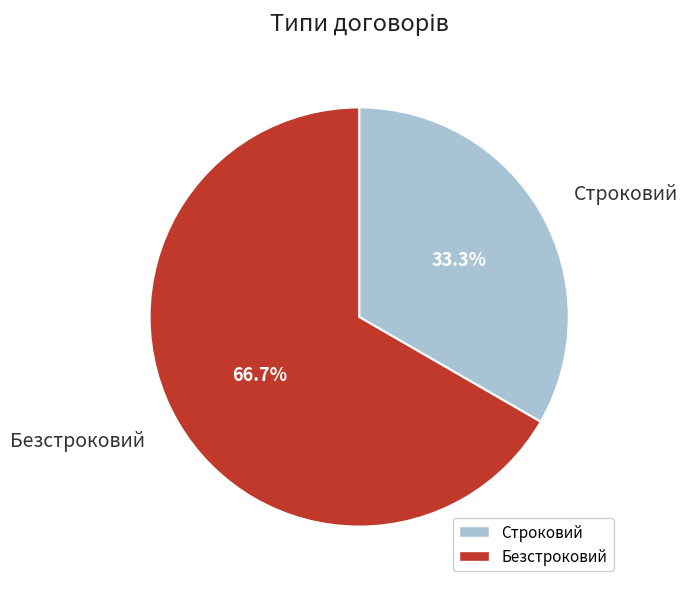

To the nearest percent, what is the difference between the largest and smallest slice percentages?

33%